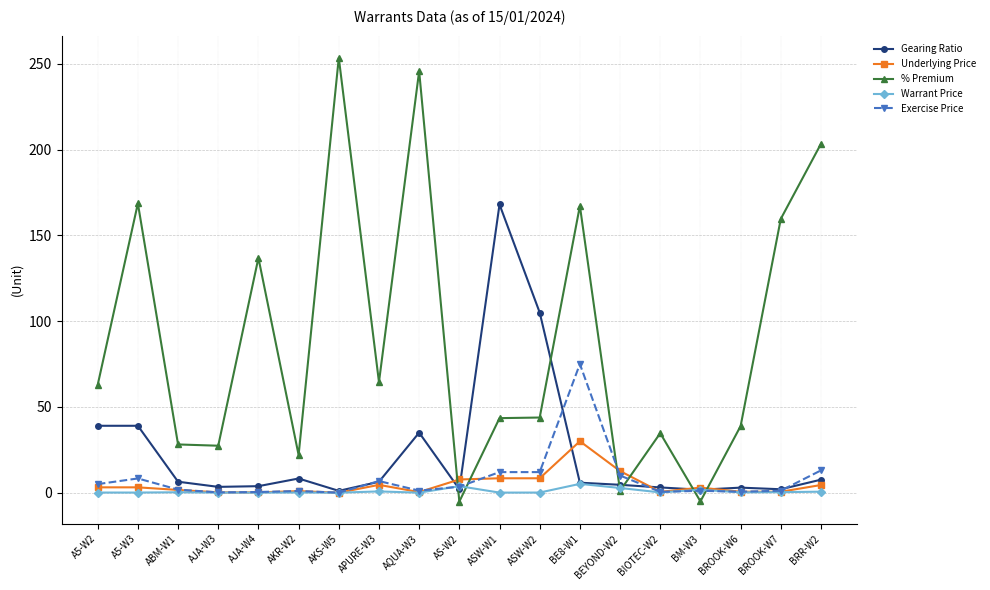

At which label does Gearing Ratio reach its peak?

ASW-W1